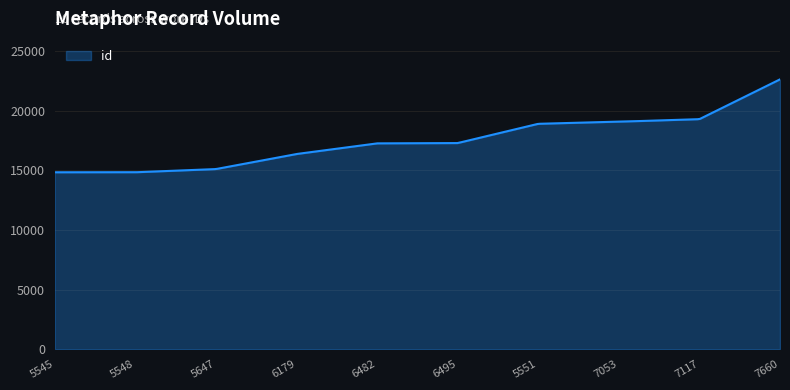

What is the difference between the maximum and minimum values?

7787.0